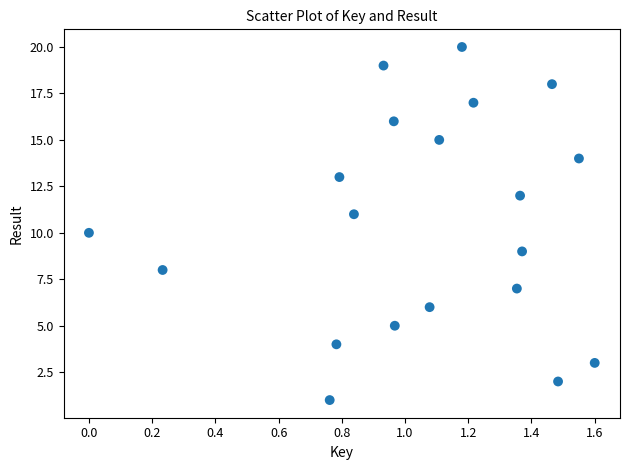

What is the range of Y values (max minus min)?

19